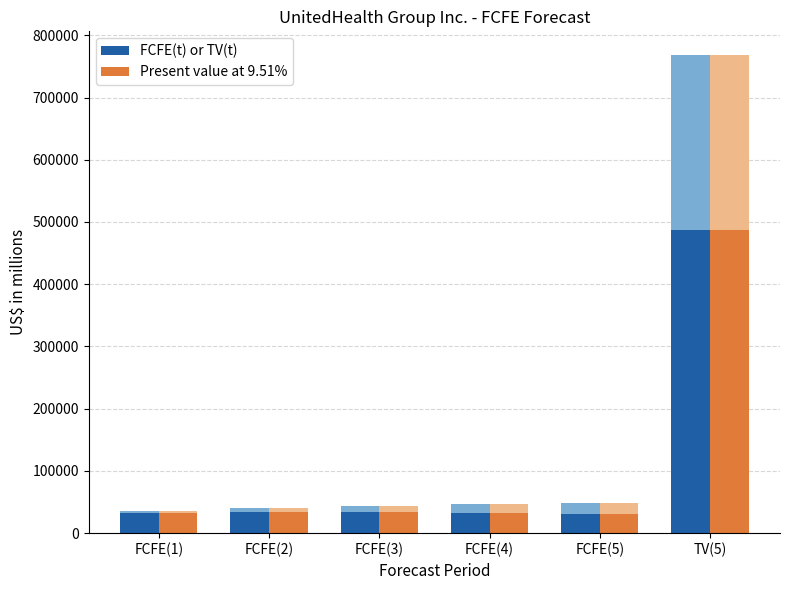

Rank the series by their maximum value, from highest to lowest.

FCFE(t) or TV(t), Present value at 9.51%